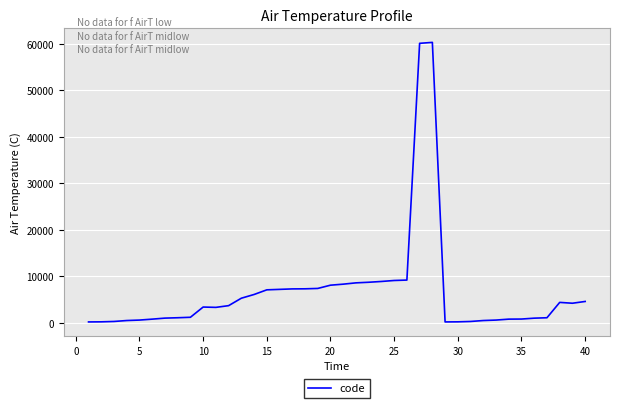

What is the average value?

6606